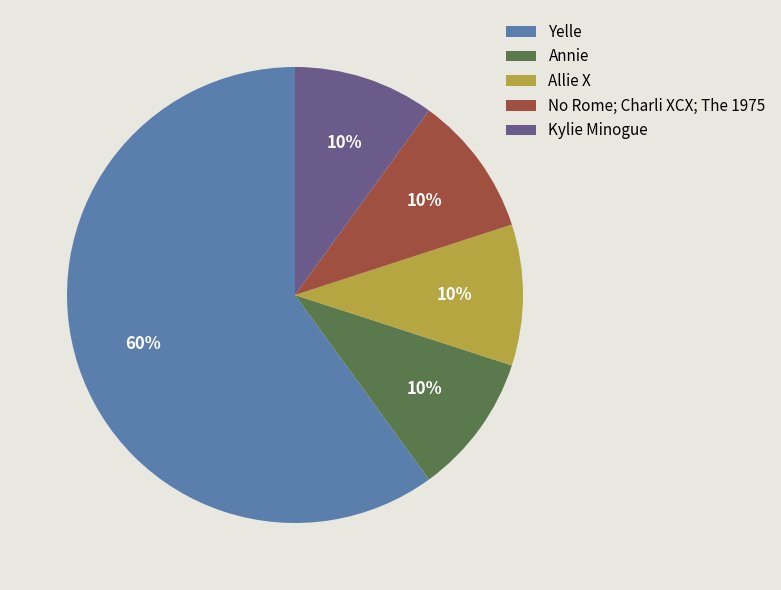

Which category has the biggest portion of the pie?

Yelle